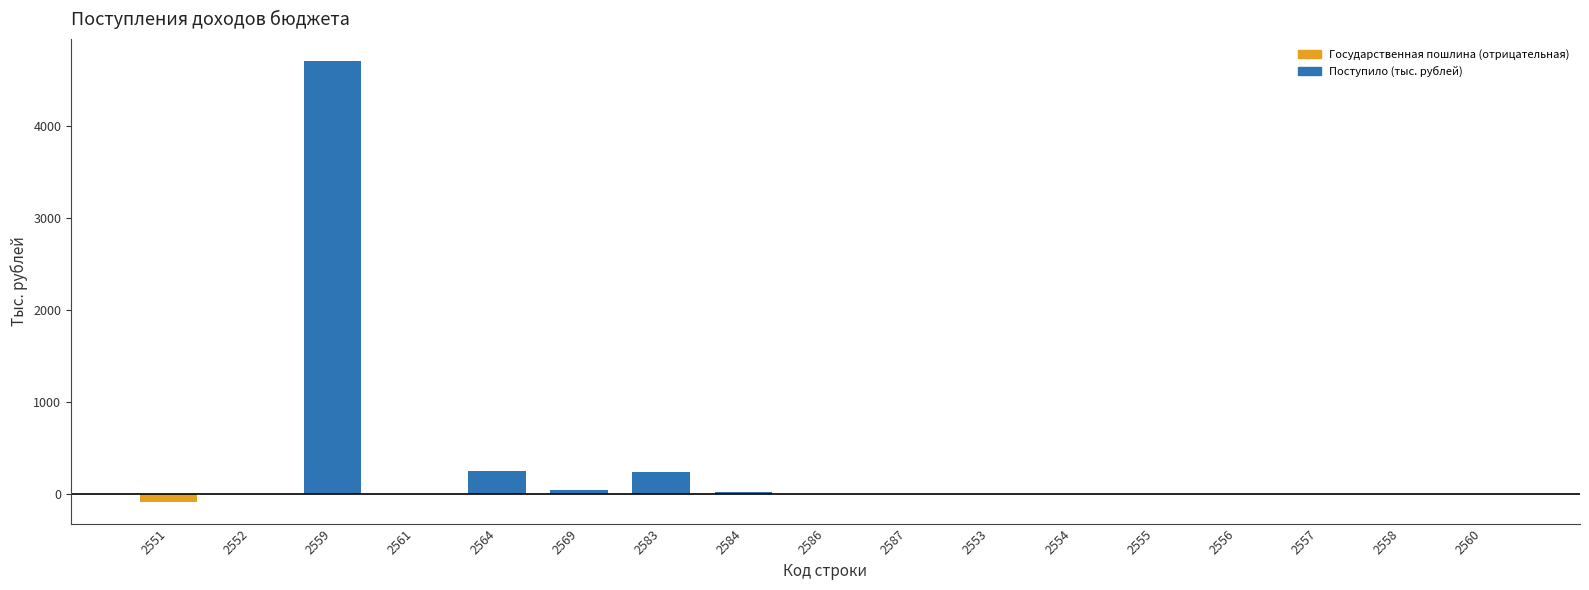

The value at 2557 is 0. True or false?

True